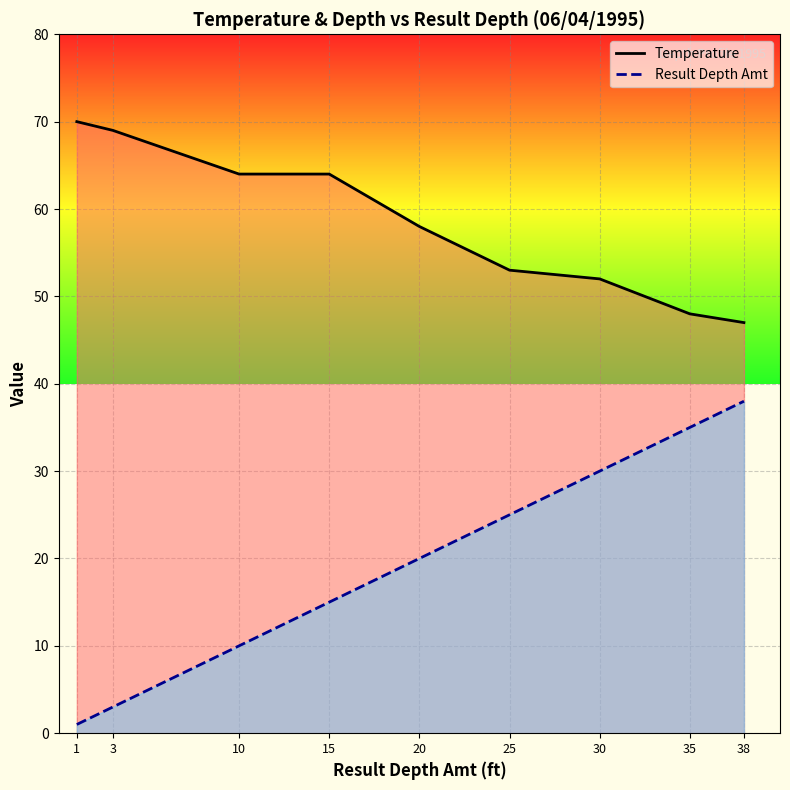

The value of Temperature at 3 is 112. True or false?

False